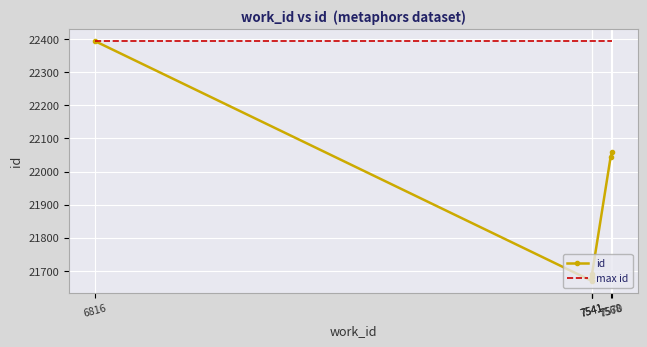

Read the value at 7541.

21669